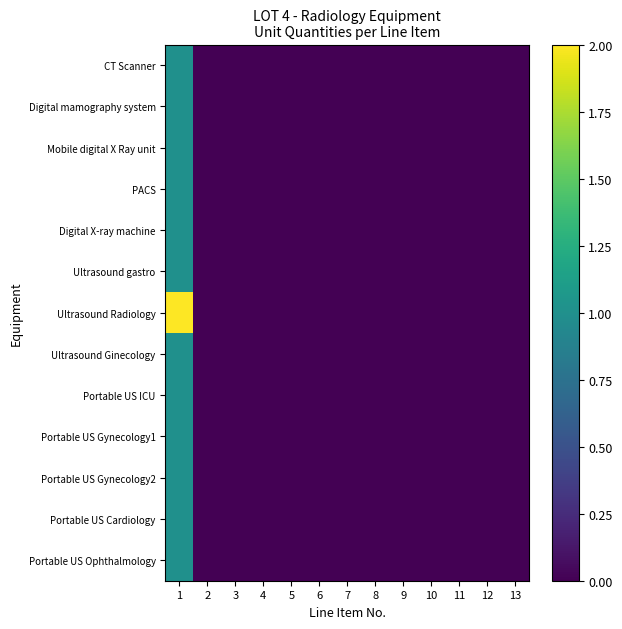

Between 8 and 10, which is larger?

8